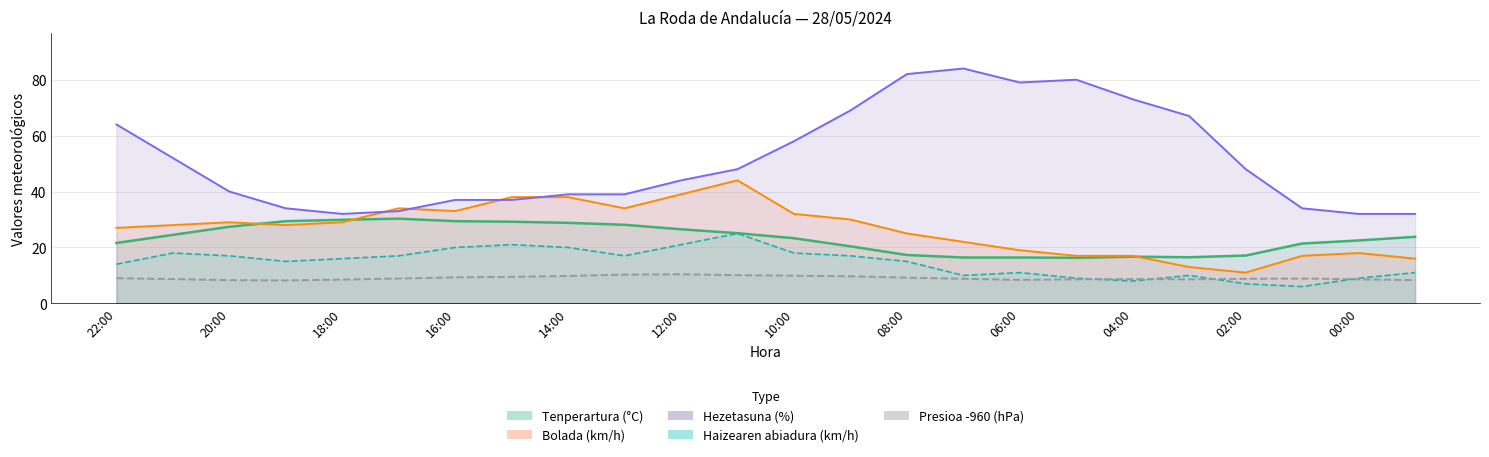

What is the total value across all series at 08:00?

148.5